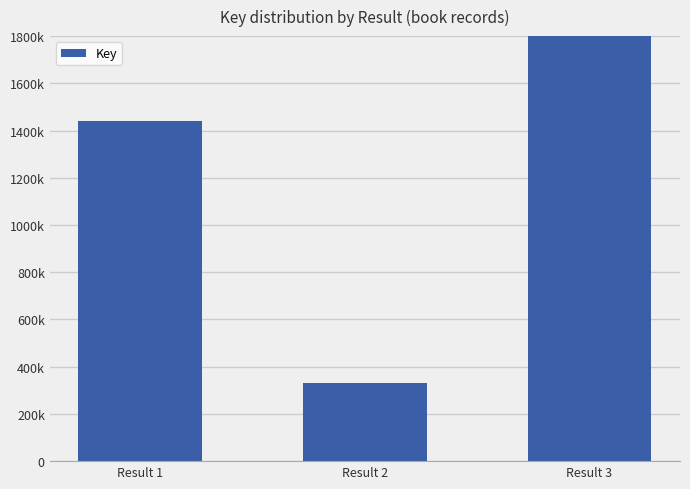

What is the difference between the maximum and minimum values?

17243907